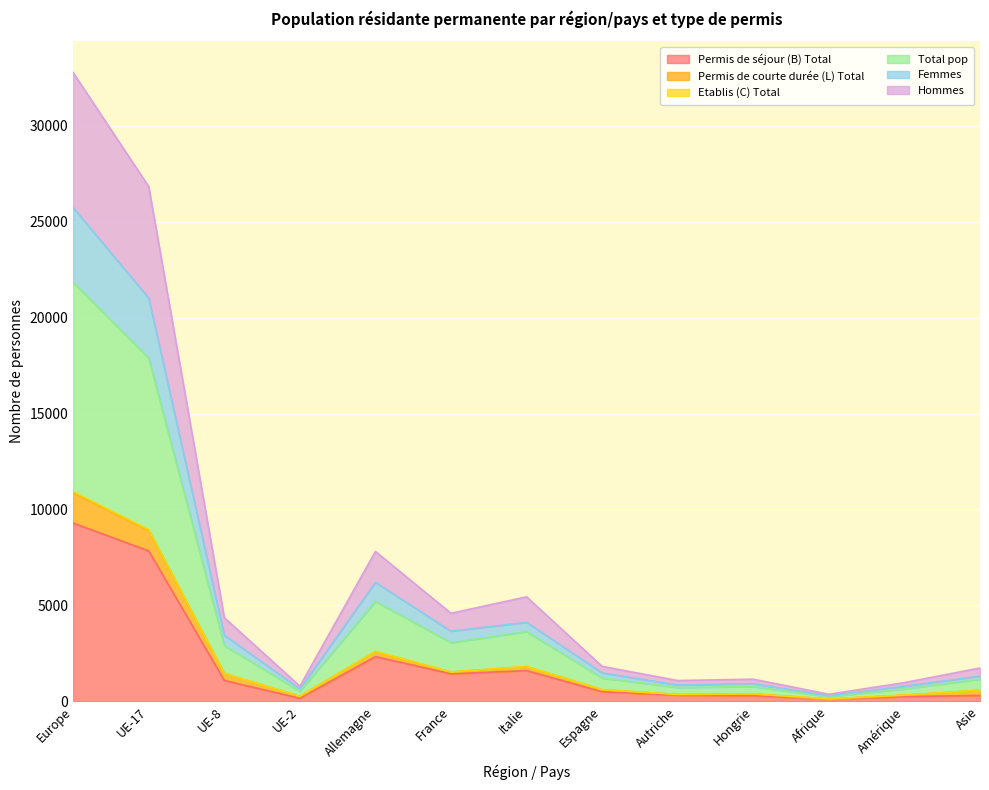

What position from the right is Allemagne?

9